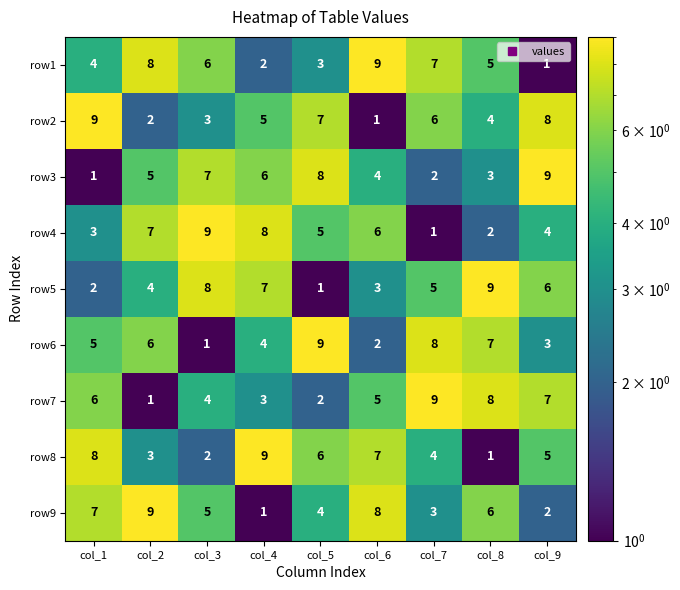

The value of row2 at col_5 is 7. True or false?

True